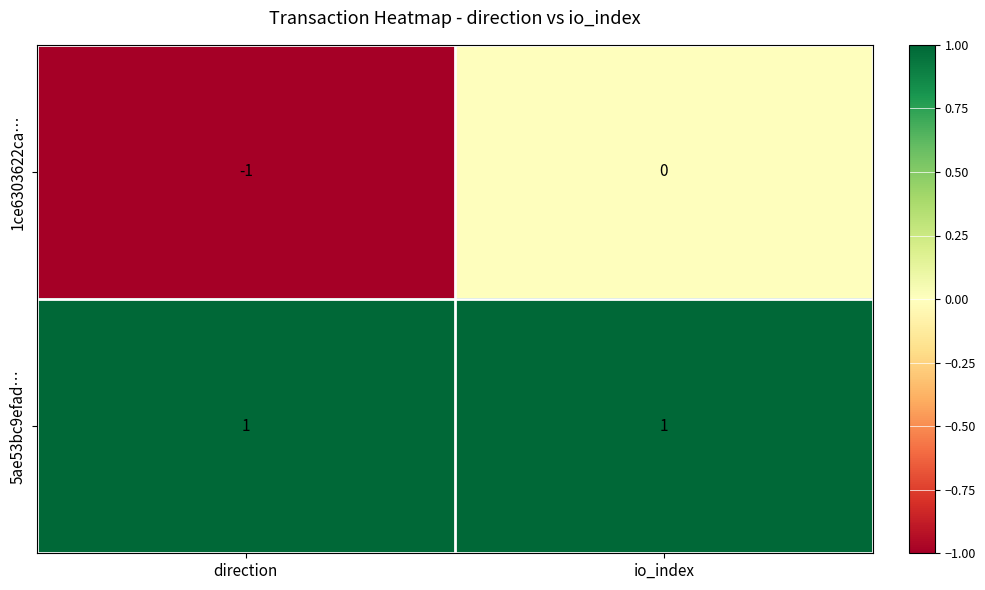

Rank the series at io_index from highest to lowest value.

5ae53bc9efad…, 1ce6303622ca…